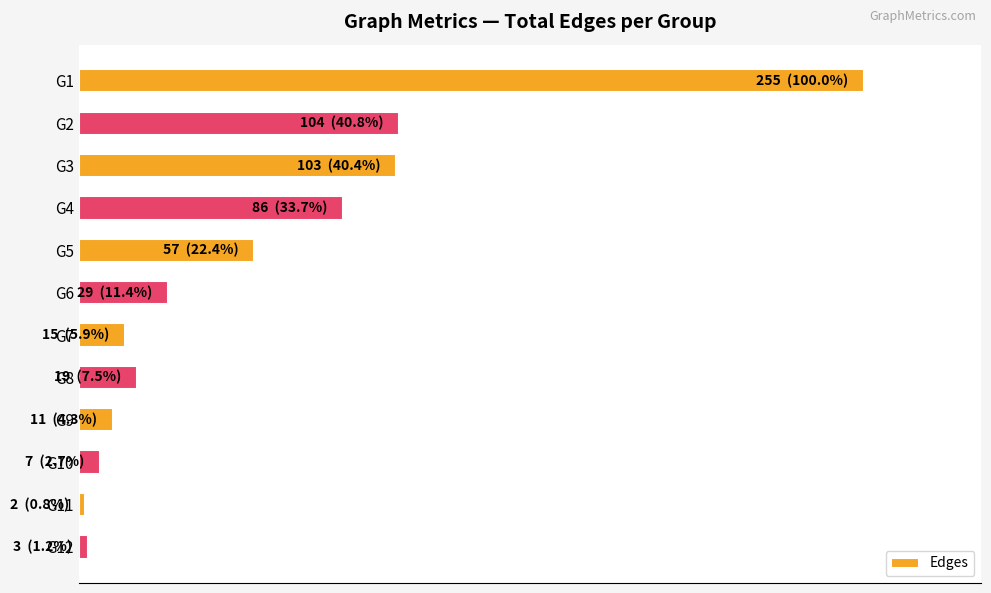

Does the chart contain any negative values?

No